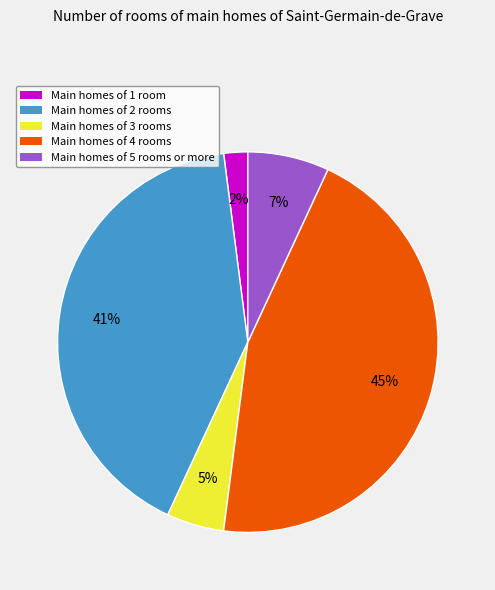

Does Main homes of 3 rooms represent more than half of the total?

No